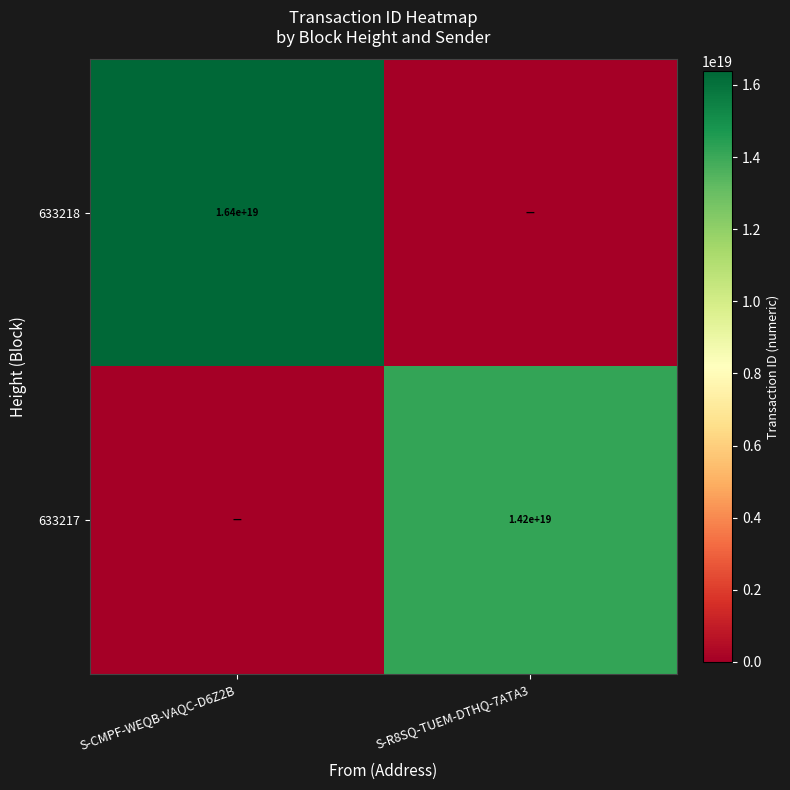

True or false: 633217 has a value of 14200000000000000000 at S-R8SQ-TUEM-DTHQ-7ATA3.

True